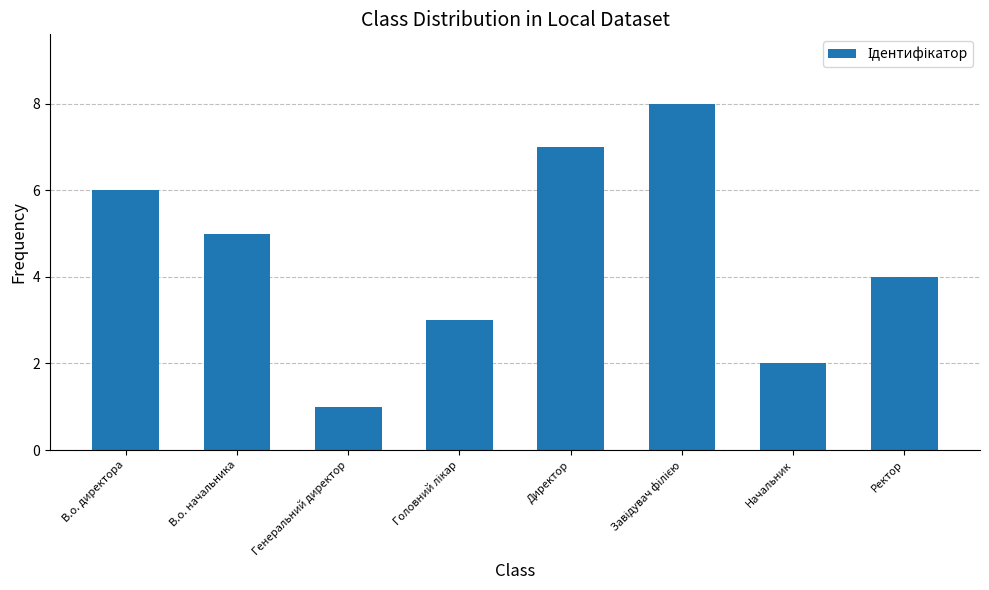

Reading right to left, list all the values displayed in this chart.

4	2	8	7	3	1	5	6